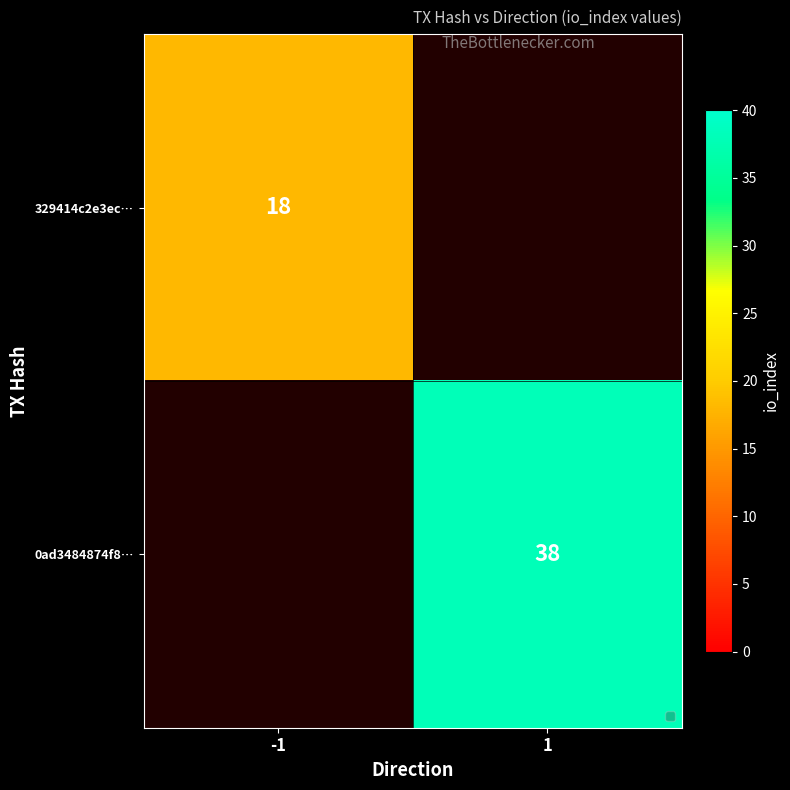

The value of 0ad3484874f8… at 1 is 21. True or false?

False